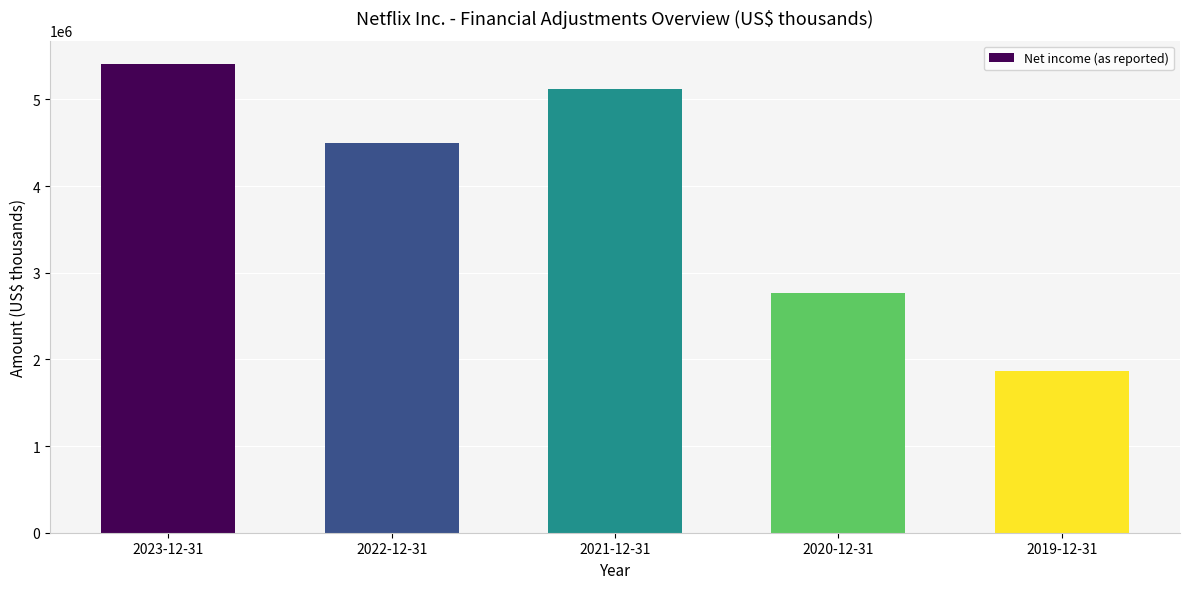

Reading right to left, what are all the values shown in this chart?

2019-12-31=1866916	2020-12-31=2761395	2021-12-31=5116228	2022-12-31=4491924	2023-12-31=5407990